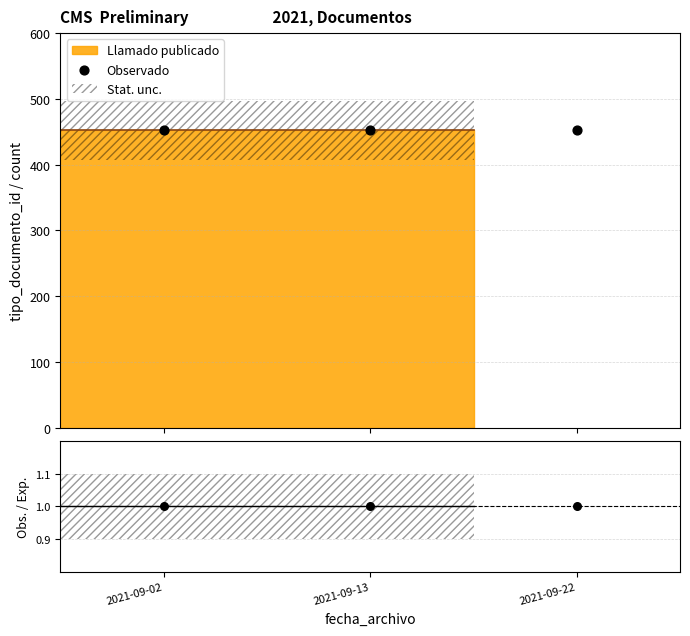

At which category is the sum across all series the highest?

2021-09-02